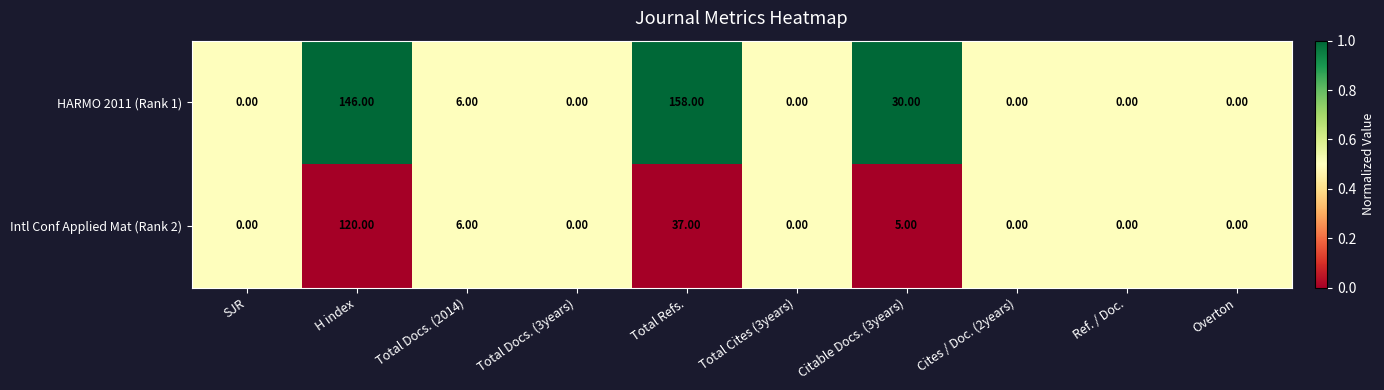

At which category is the sum across all series the highest?

H index